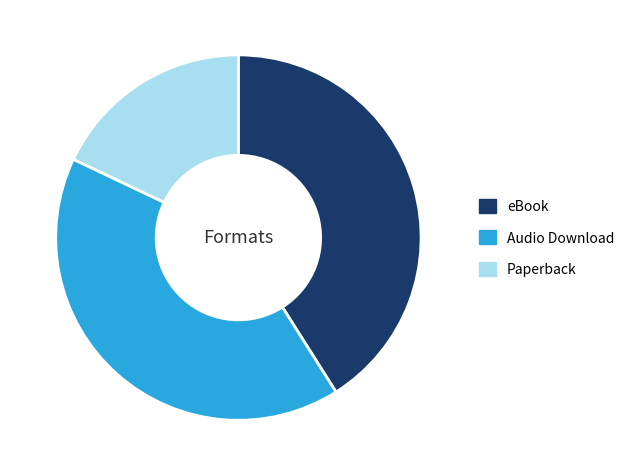

Is it true that Paperback is 8% of the pie?

False